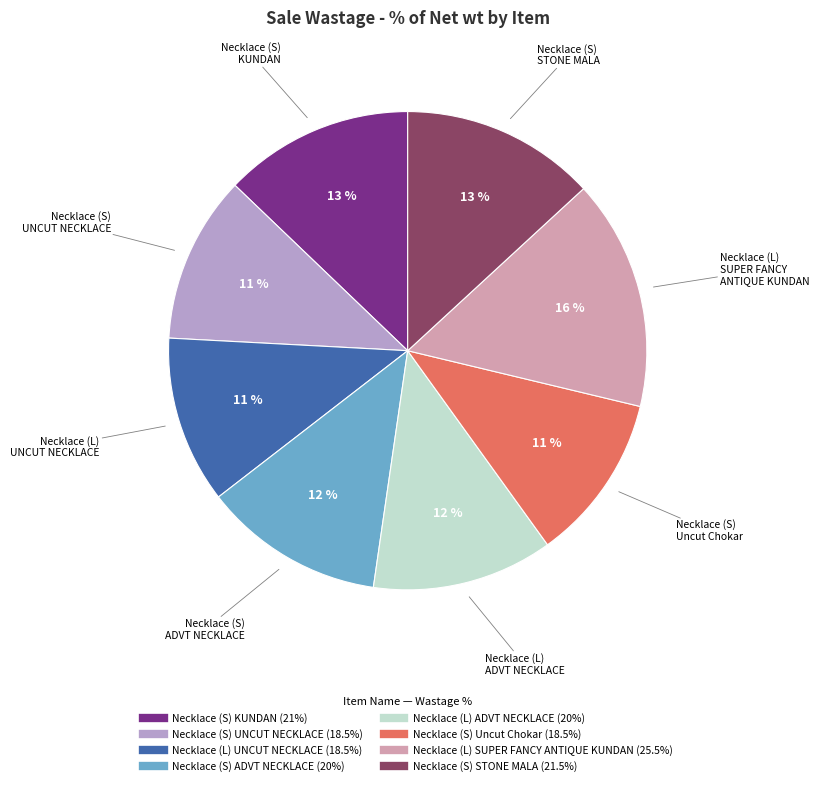

To the nearest percent, what portion does Necklace (S) KUNDAN represent?

13%